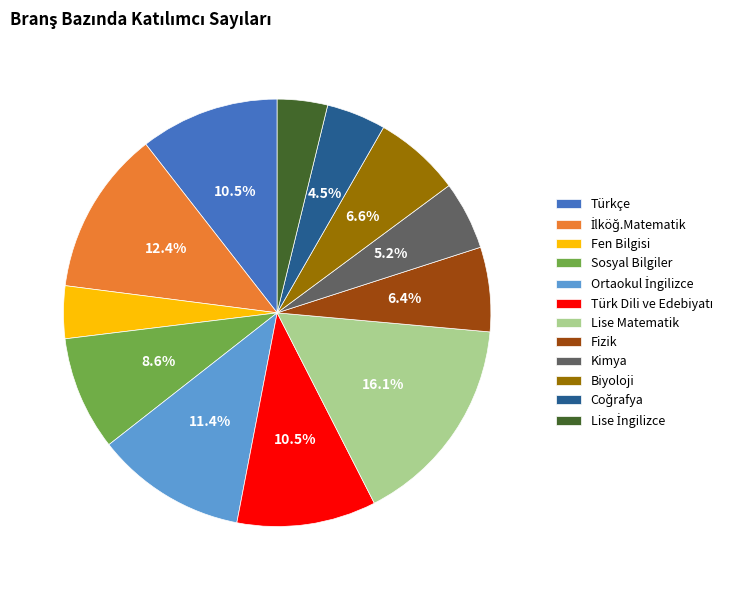

Does Fizik account for over 50% of the chart?

No